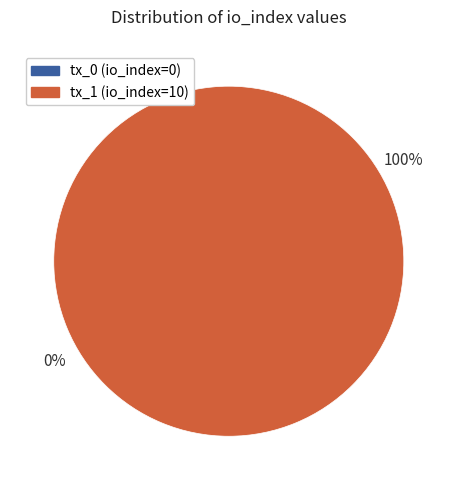

What is the smallest slice in the pie chart?

tx_0 (io_index=0)